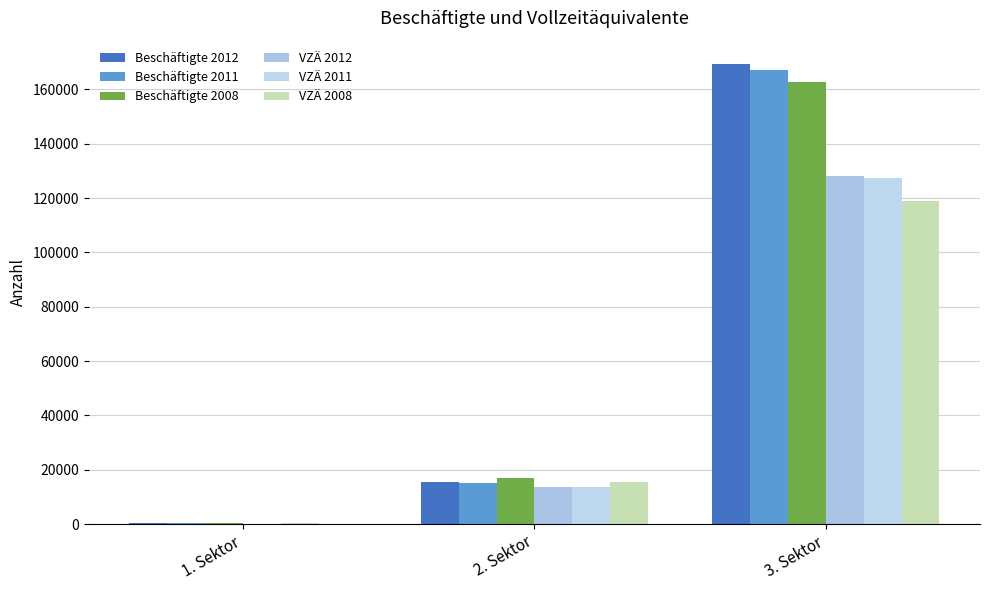

Which series has the widest spread of values?

Beschäftigte 2012